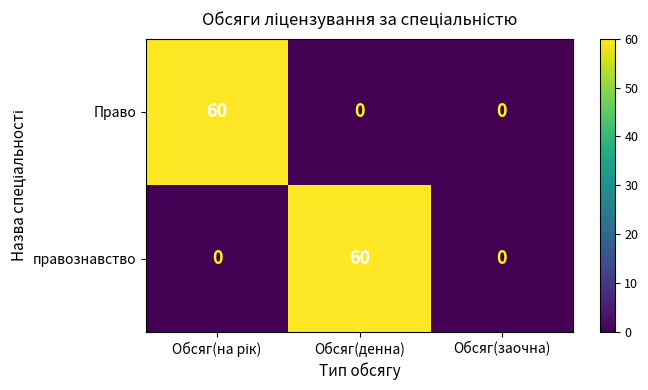

Count the правознавство values in the range 0 to 60.

3